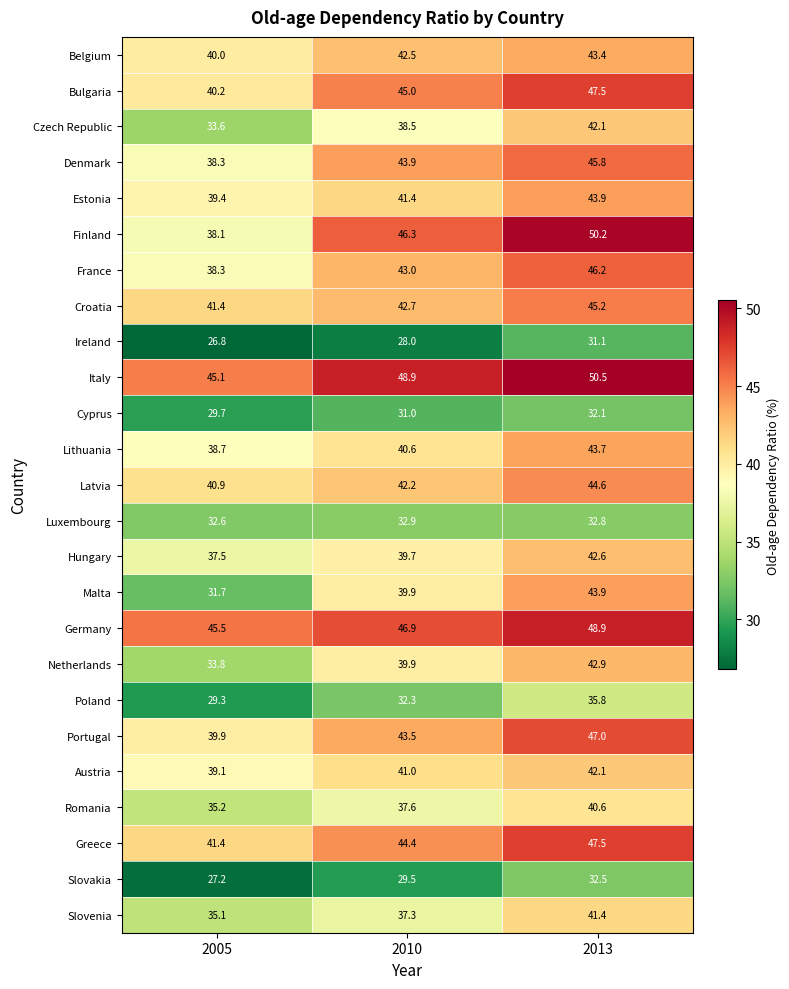

At which label is Portugal closest to 43?

2010